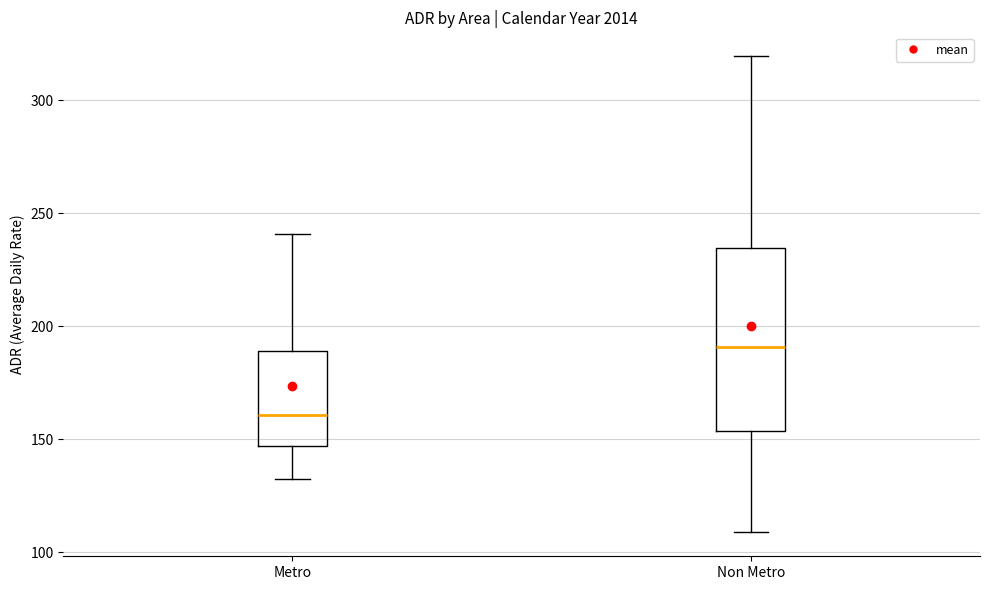

Where does the lower whisker of the box for Metro end on the y-axis? The values are not printed on the chart, so give them approximately, as read against the axis.

130